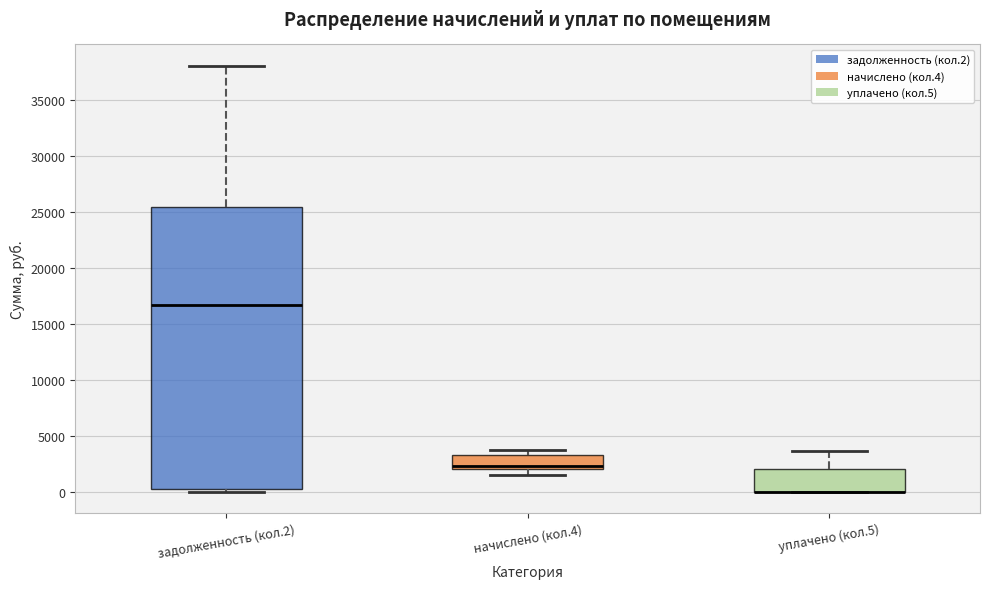

Where is the lower edge of the box for уплачено (кол.5) on the y-axis? The values are not printed on the chart, so give them approximately, as read against the axis.

0